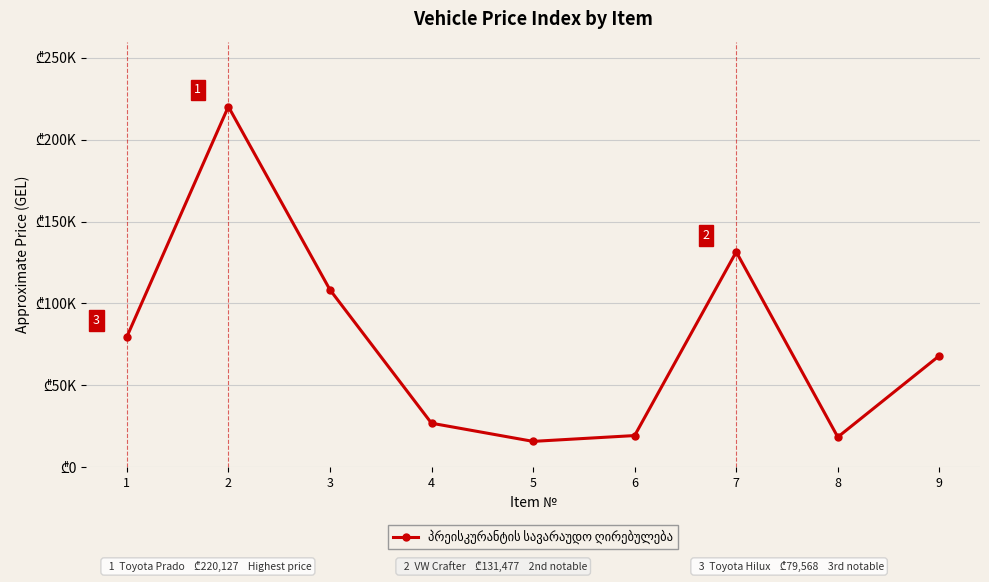

Reading left to right, what are all the values shown in this chart?

79567.8	220126.5	108360.5	26917.9	15830.6	19384.1	131477.1	18465.8	68128.2